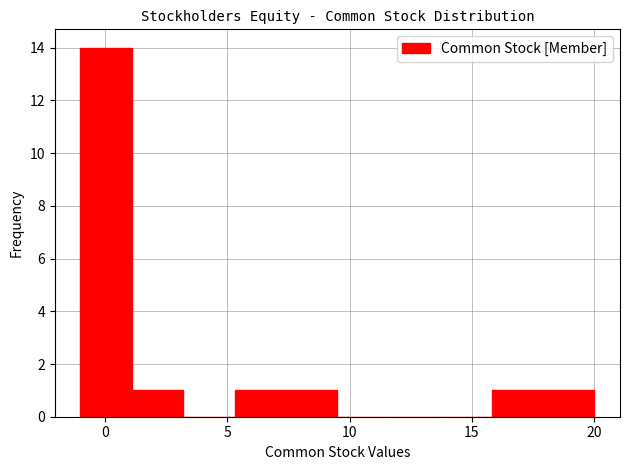

Reading left to right, list every bar in this chart as the range it spans on the x-axis followed by its height. Neither the bar edges nor the heights are printed on the chart, so give them approximately, as read against the axes.

-1.0 to 1.1: 14
1.1 to 3.2: 1
3.2 to 5.3: 0
5.3 to 7.4: 1
7.4 to 9.5: 1
9.5 to 11.6: 0
11.6 to 13.7: 0
13.7 to 15.8: 0
15.8 to 17.9: 1
17.9 to 20.0: 1